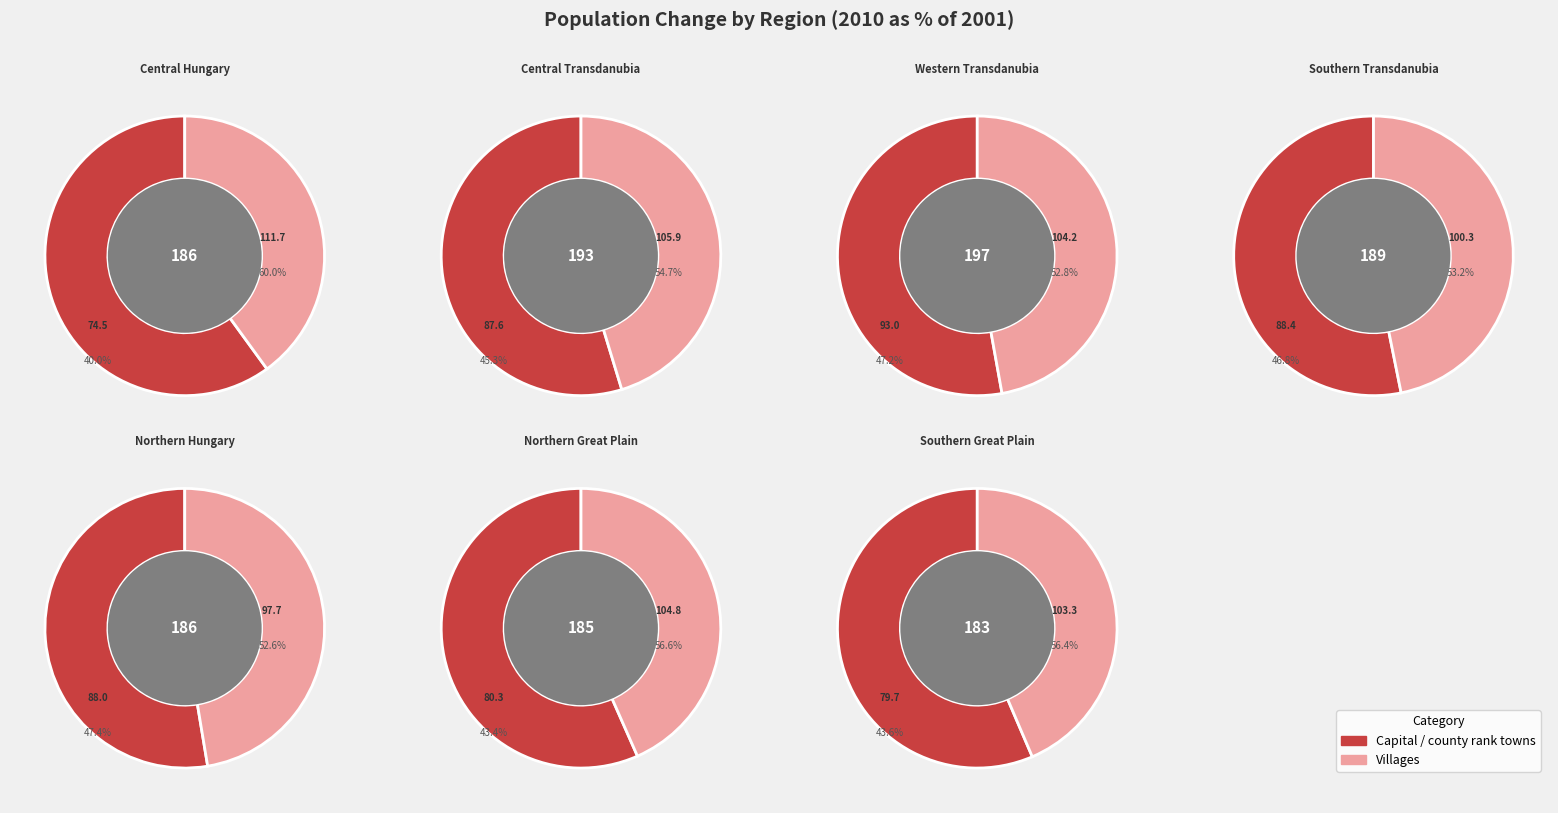

Does Southern Great Plain account for over 50% of the chart?

No